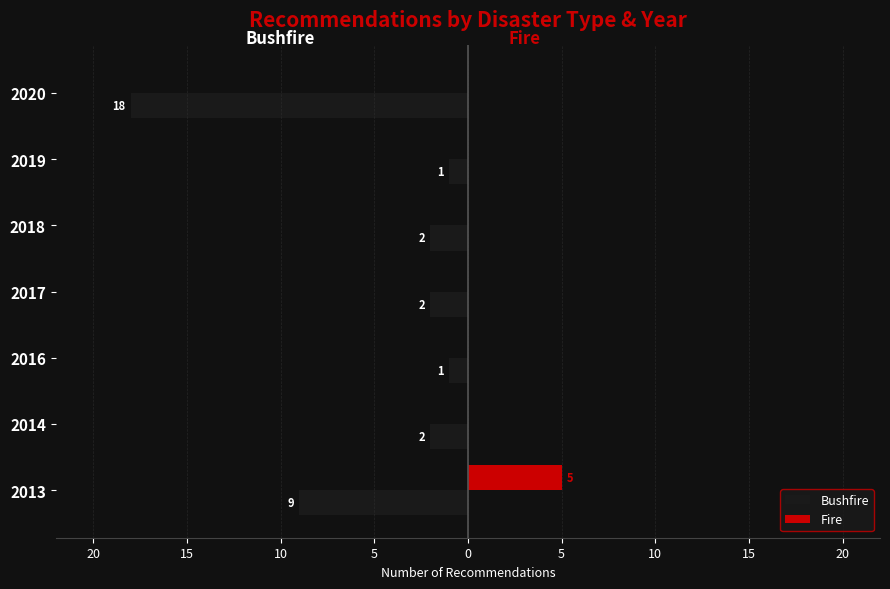

What is the difference between the maximum and second lowest values in the Fire series?

5